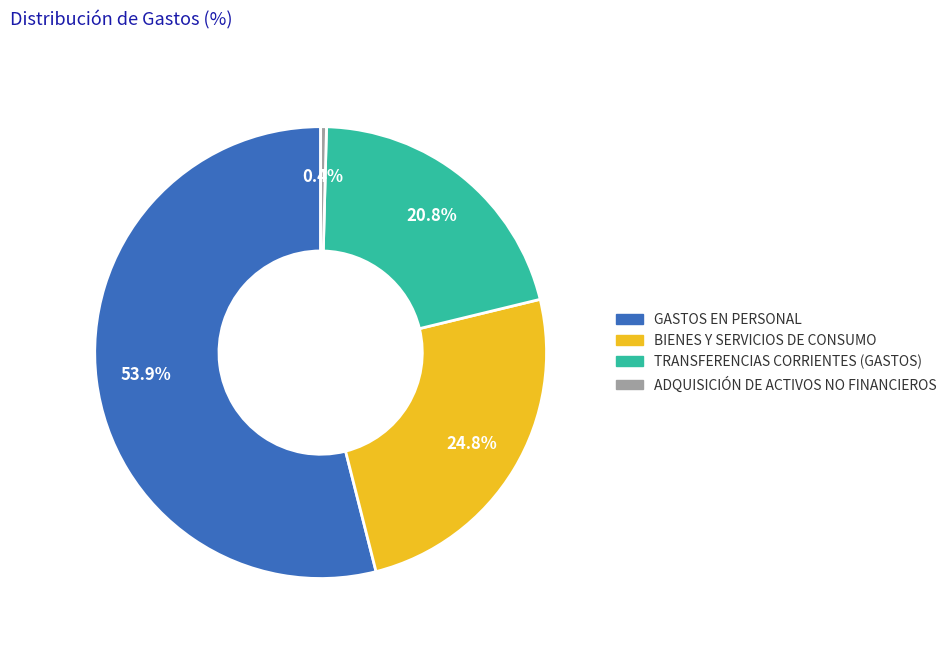

Rank the categories by value from highest to lowest.

GASTOS EN PERSONAL, BIENES Y SERVICIOS DE CONSUMO, TRANSFERENCIAS CORRIENTES (GASTOS), ADQUISICIÓN DE ACTIVOS NO FINANCIEROS